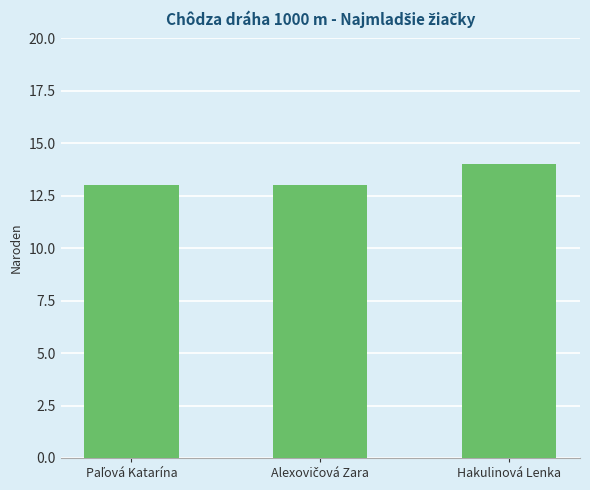

What is the value of the 1st bar from the left?

13